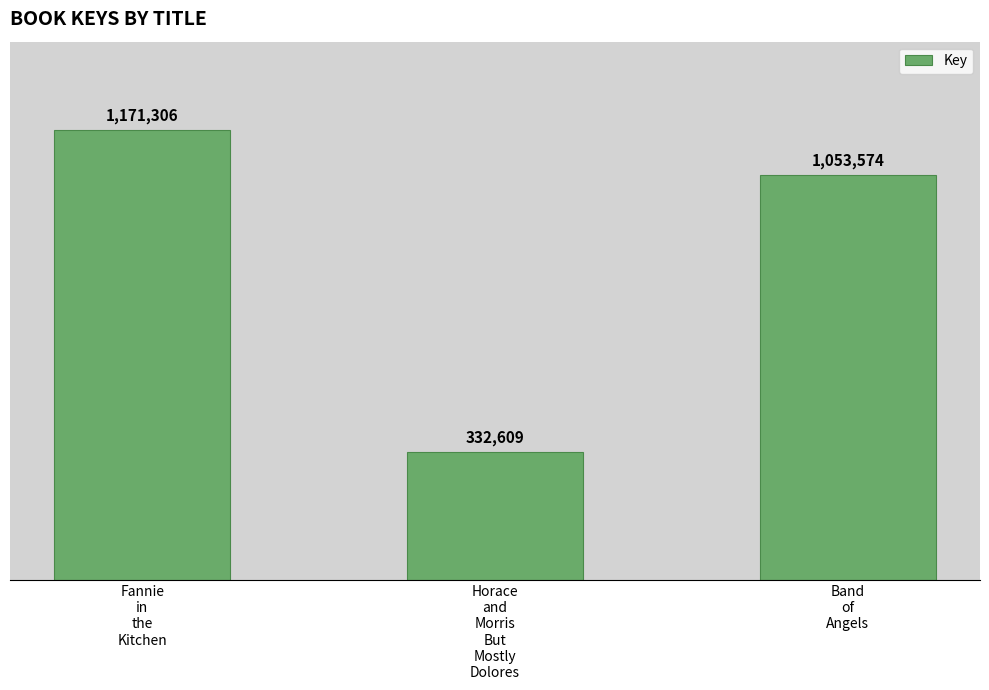

What is the approximate value at Band
of
Angels, to the nearest 100?

1053600